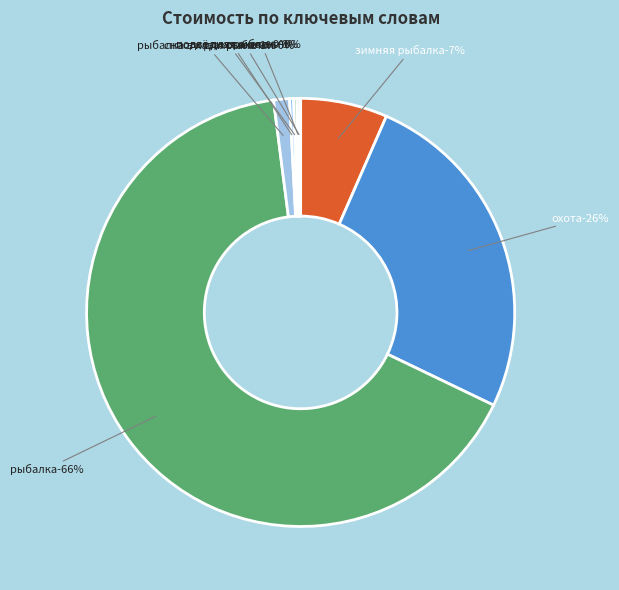

To the nearest percent, what is the combined percentage of снасти для рыбалки and охота?

26%